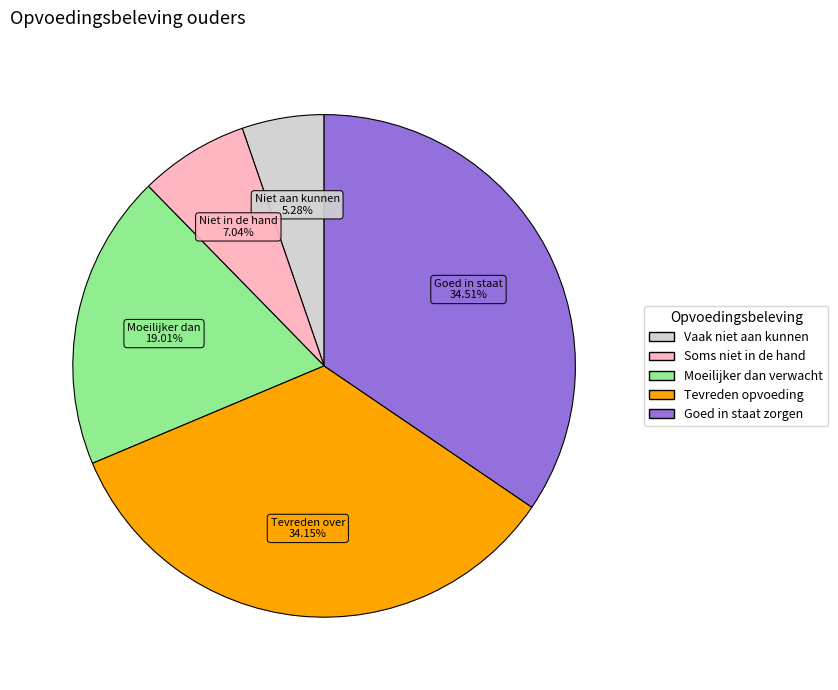

Do Goed in staat zorgen and Tevreden opvoeding together represent more than half of the pie?

Yes